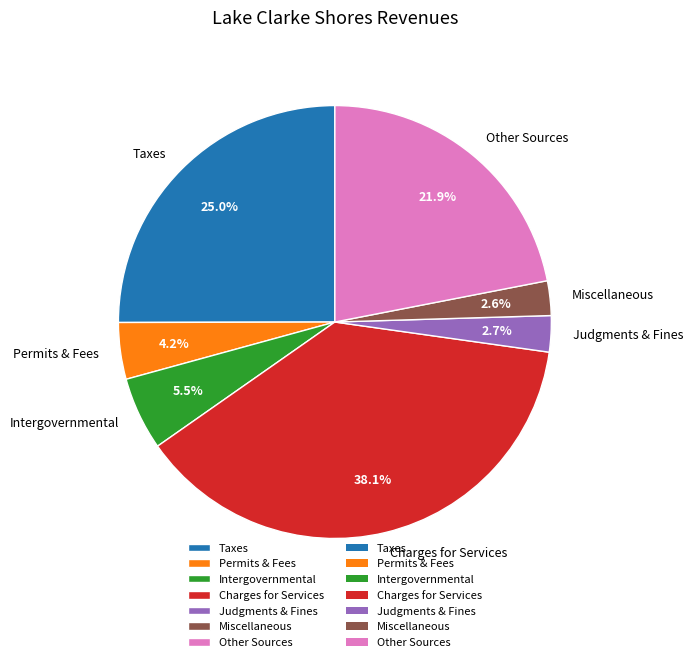

What is the ratio of the value at Intergovernmental to the value at Permits & Fees?

1.3